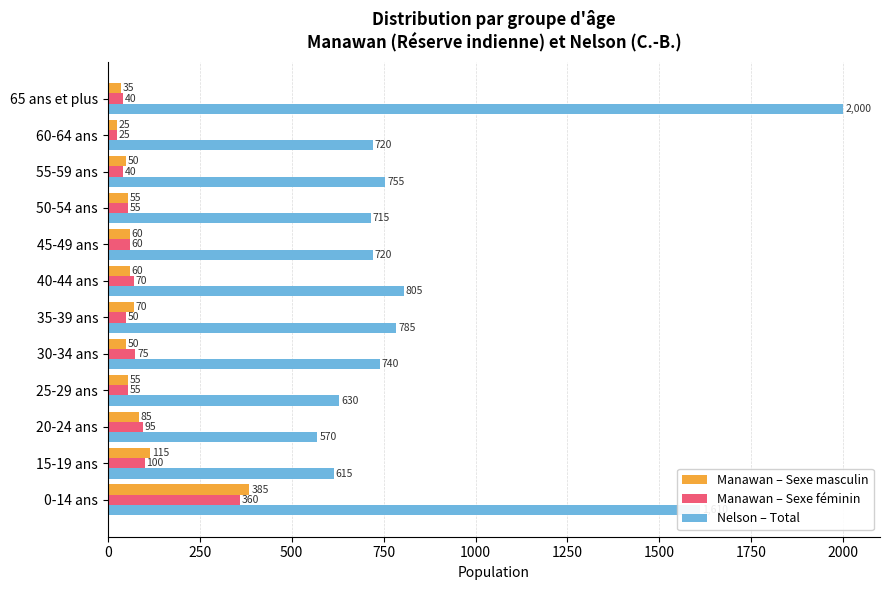

What is the difference between the highest and lowest values at 65 ans et plus?

1965